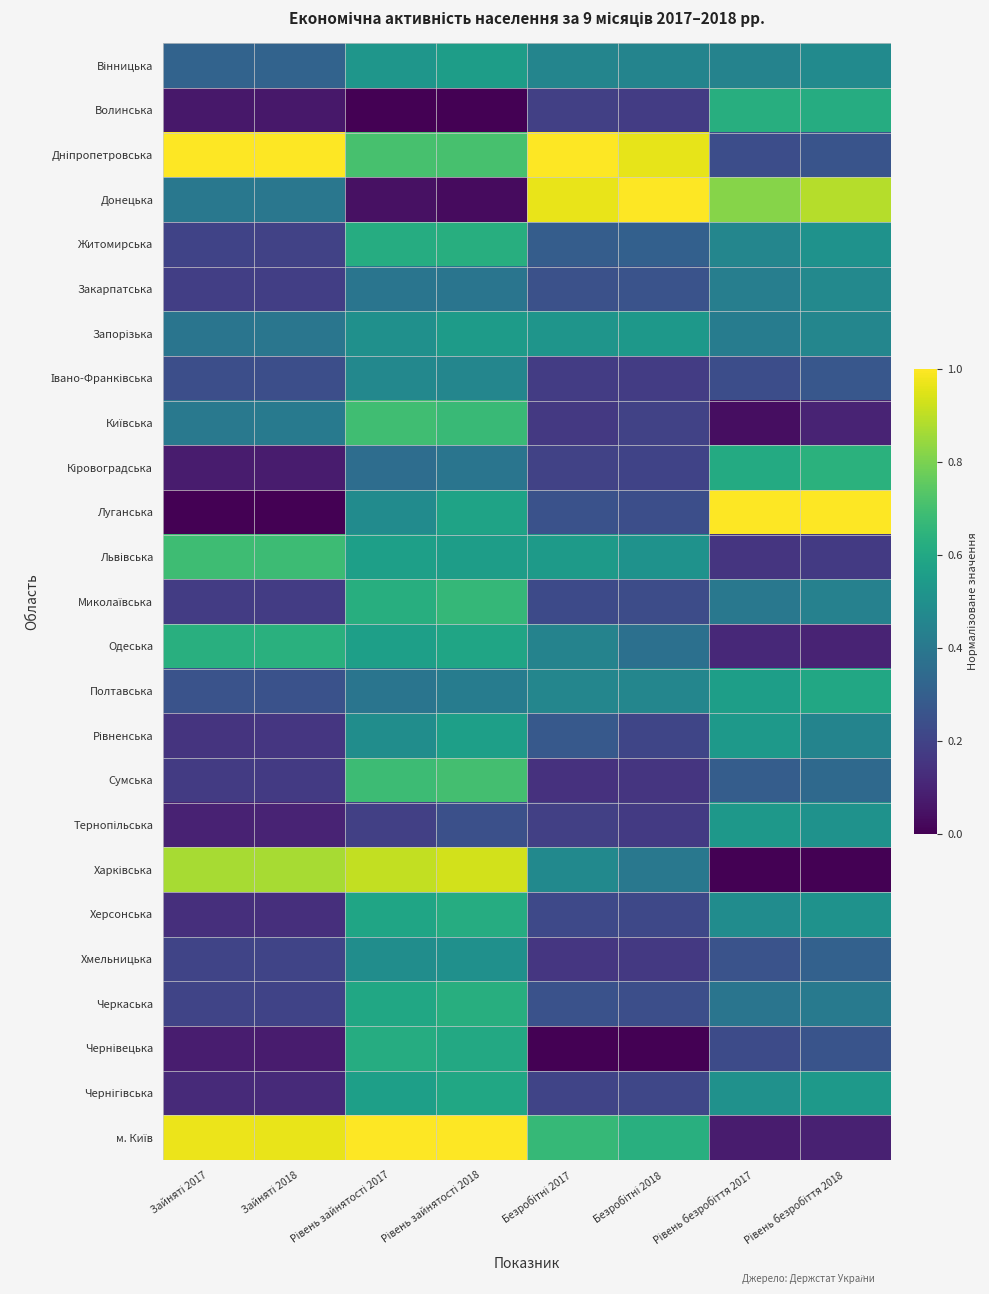

What is the total value across all series at Зайняті 2018?

8.0